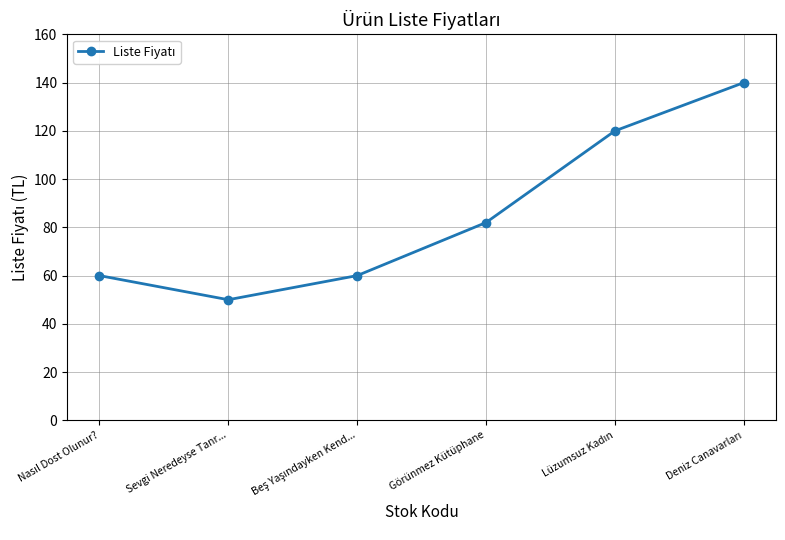

What is the greatest value displayed?

140